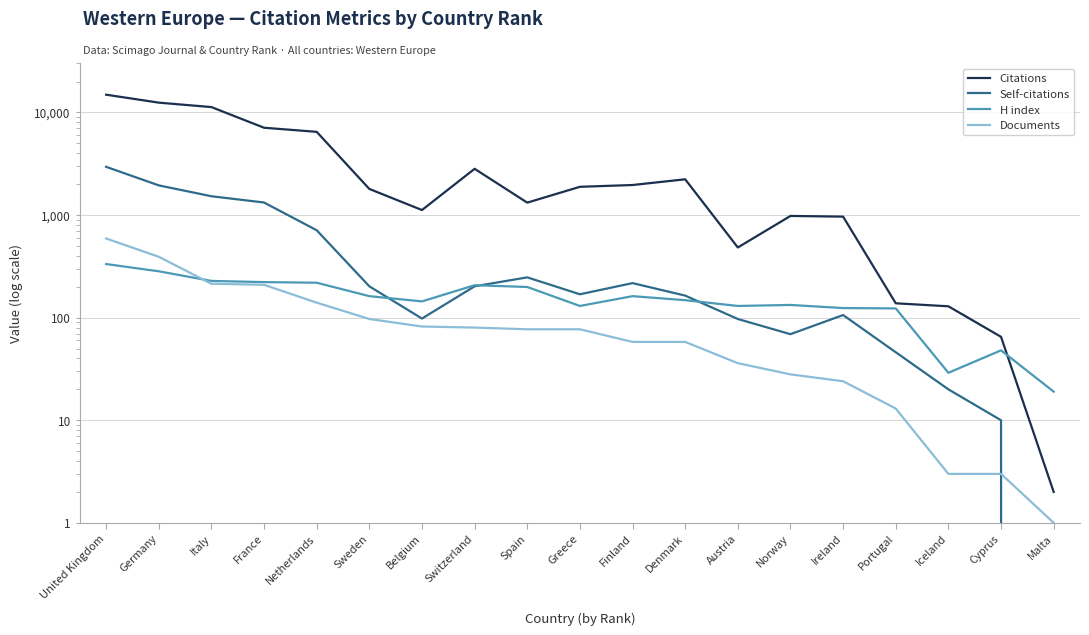

Is it true that Self-citations equals -1122 at Malta?

False